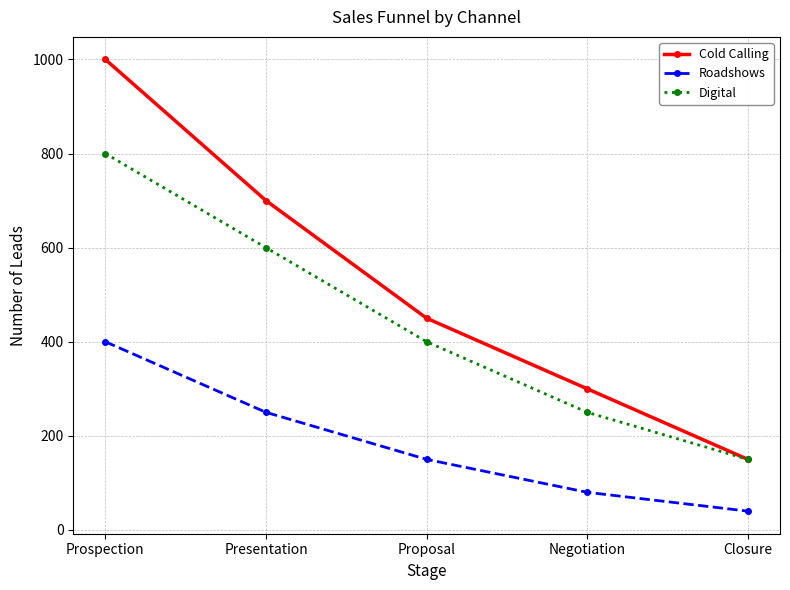

Reading right to left, transcribe all the data shown in this chart.

Cold Calling: 150	300	450	700	1000
Roadshows: 40	80	150	250	400
Digital: 150	250	400	600	800